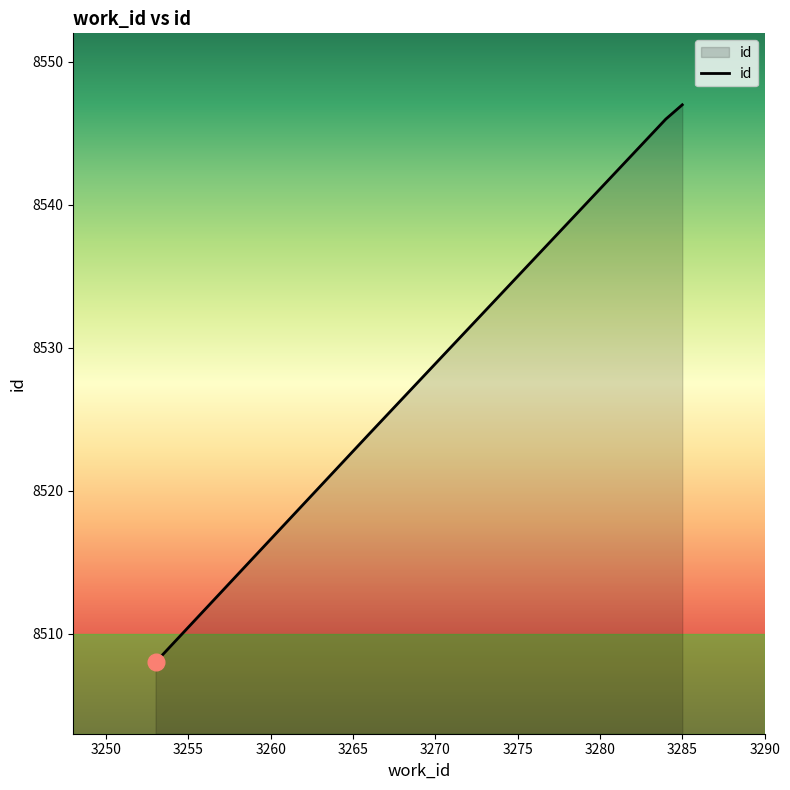

How many categories are shown in the chart?

4